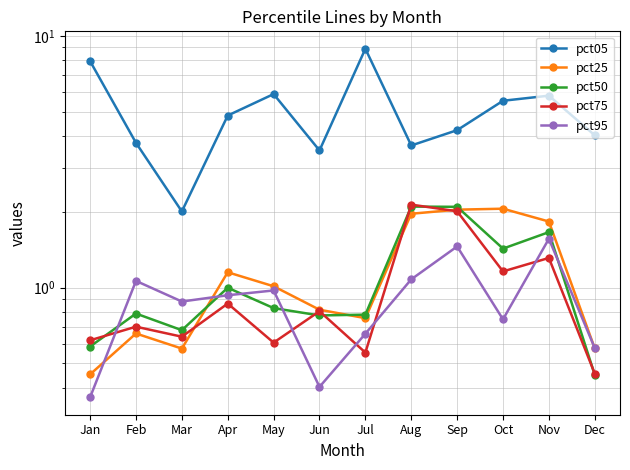

At which label does pct50 reach its peak?

Aug